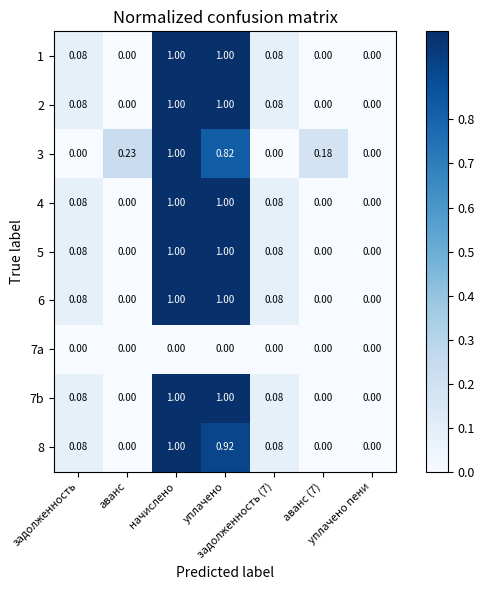

Reading left to right, list all the values displayed in this chart.

1: задолженность=0.1	аванс=0.0	начислено=1.0	уплачено=1.0	задолженность (7)=0.1	аванс (7)=0.0	уплачено пени=0.0
2: задолженность=0.1	аванс=0.0	начислено=1.0	уплачено=1.0	задолженность (7)=0.1	аванс (7)=0.0	уплачено пени=0.0
3: задолженность=0.0	аванс=0.2	начислено=1.0	уплачено=0.8	задолженность (7)=0.0	аванс (7)=0.2	уплачено пени=0.0
4: задолженность=0.1	аванс=0.0	начислено=1.0	уплачено=1.0	задолженность (7)=0.1	аванс (7)=0.0	уплачено пени=0.0
5: задолженность=0.1	аванс=0.0	начислено=1.0	уплачено=1.0	задолженность (7)=0.1	аванс (7)=0.0	уплачено пени=0.0
6: задолженность=0.1	аванс=0.0	начислено=1.0	уплачено=1.0	задолженность (7)=0.1	аванс (7)=0.0	уплачено пени=0.0
7a: задолженность=0.0	аванс=0.0	начислено=0.0	уплачено=0.0	задолженность (7)=0.0	аванс (7)=0.0	уплачено пени=0.0
7b: задолженность=0.1	аванс=0.0	начислено=1.0	уплачено=1.0	задолженность (7)=0.1	аванс (7)=0.0	уплачено пени=0.0
8: задолженность=0.1	аванс=0.0	начислено=1.0	уплачено=0.9	задолженность (7)=0.1	аванс (7)=0.0	уплачено пени=0.0